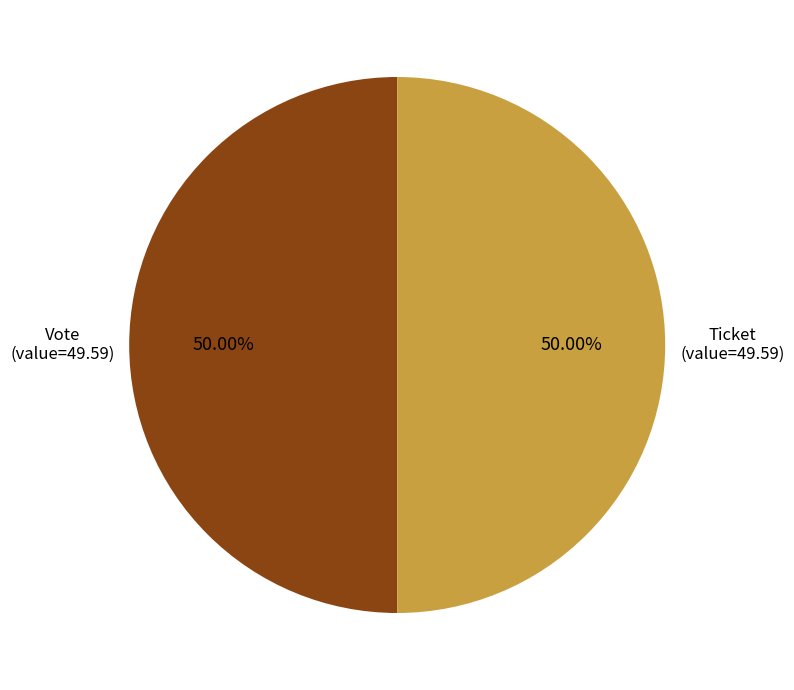

Combined, do Vote and Ticket account for over 50%?

Yes